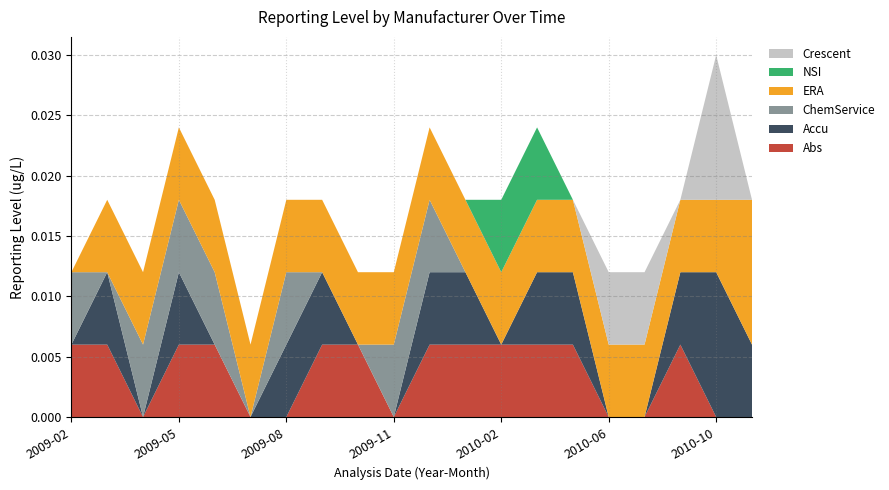

At which category is the sum across all series the highest?

2010-10